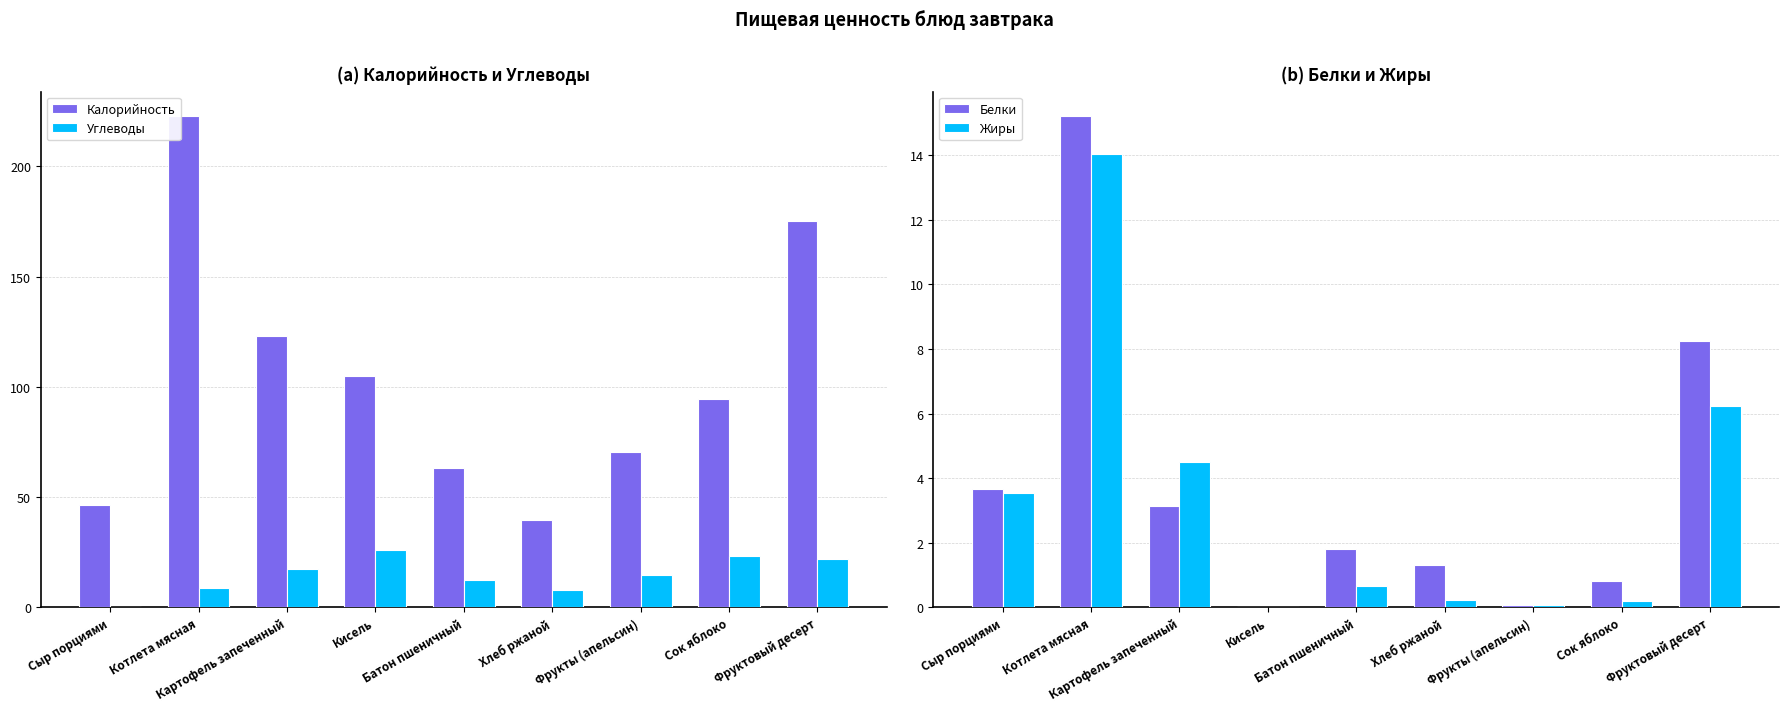

Reading left to right, transcribe all the data shown in this chart.

Калорийность: Сыр порциями=46.5	Котлета мясная=222.8	Картофель запеченный=122.8	Кисель=105.0	Батон пшеничный=63.0	Хлеб ржаной=39.6	Фрукты (апельсин)=70.5	Сок яблоко=94.4	Фруктовый десерт=175.0
Углеводы: Сыр порциями=0.0	Котлета мясная=8.9	Картофель запеченный=17.6	Кисель=26.0	Батон пшеничный=12.3	Хлеб ржаной=8.0	Фрукты (апельсин)=14.7	Сок яблоко=23.2	Фруктовый десерт=22.0
Белки: Сыр порциями=3.7	Котлета мясная=15.2	Картофель запеченный=3.1	Кисель=0.0	Батон пшеничный=1.8	Хлеб ржаной=1.3	Фрукты (апельсин)=0.1	Сок яблоко=0.8	Фруктовый десерт=8.2
Жиры: Сыр порциями=3.5	Котлета мясная=14.0	Картофель запеченный=4.5	Кисель=0.0	Батон пшеничный=0.7	Хлеб ржаной=0.2	Фрукты (апельсин)=0.1	Сок яблоко=0.2	Фруктовый десерт=6.2